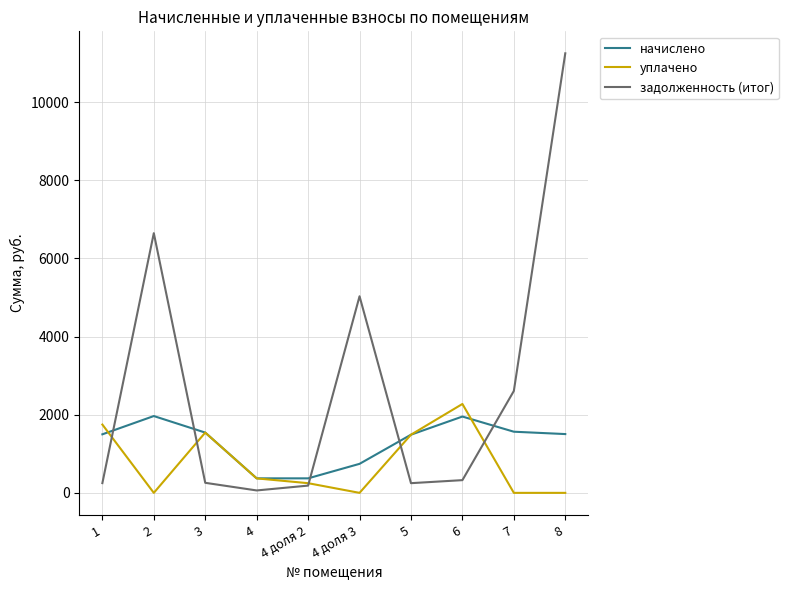

What is the total value across all series at 4?

803.6